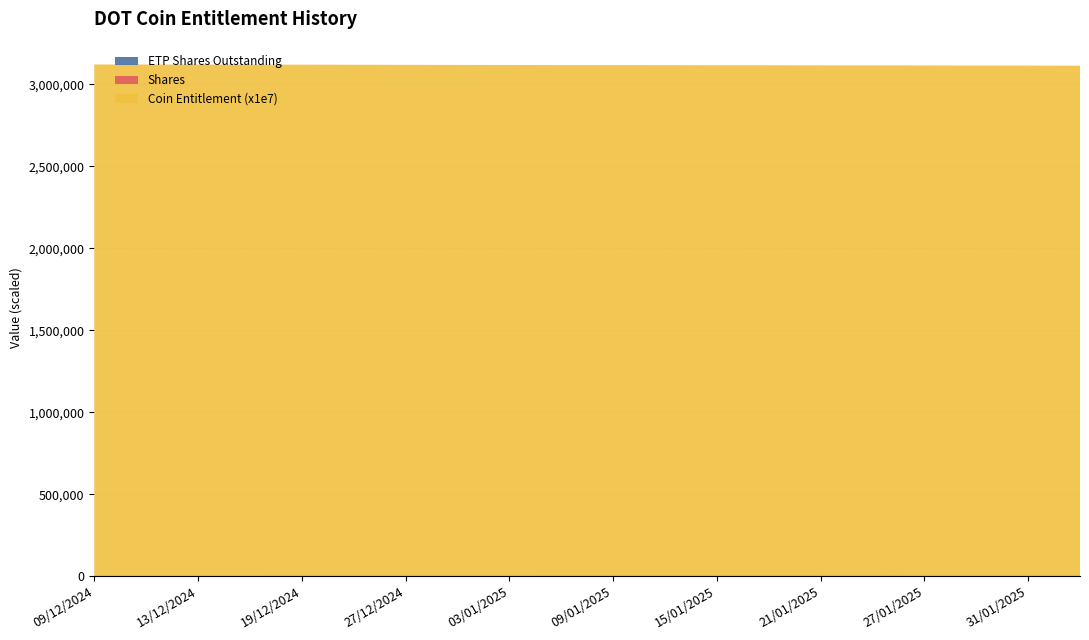

Does the chart have visible grid lines?

Yes